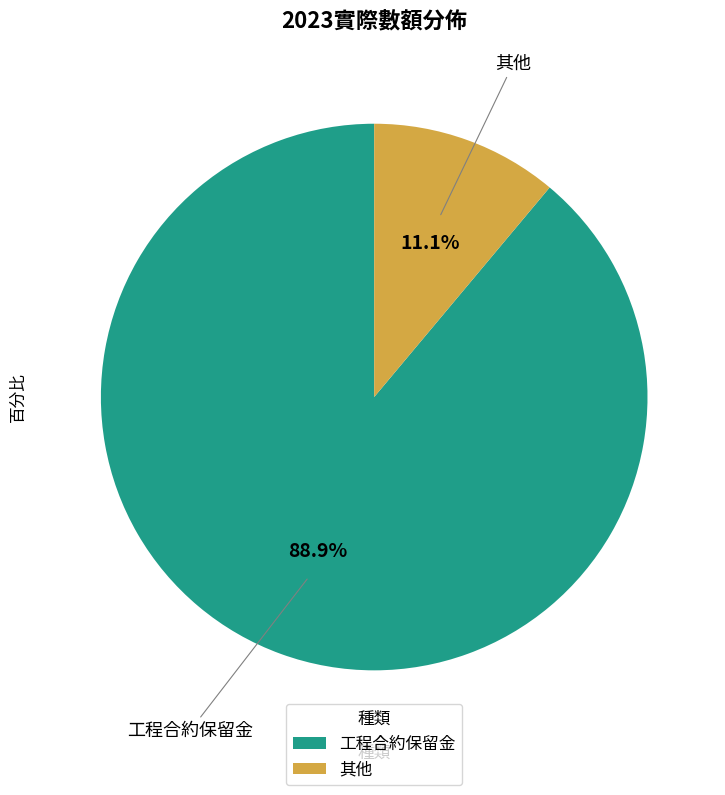

Which slice is the smallest?

其他